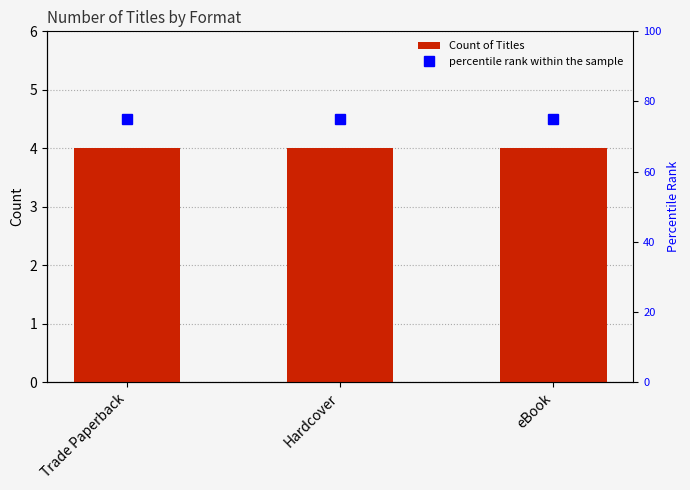

The value of percentile rank within the sample at eBook is 37. True or false?

False